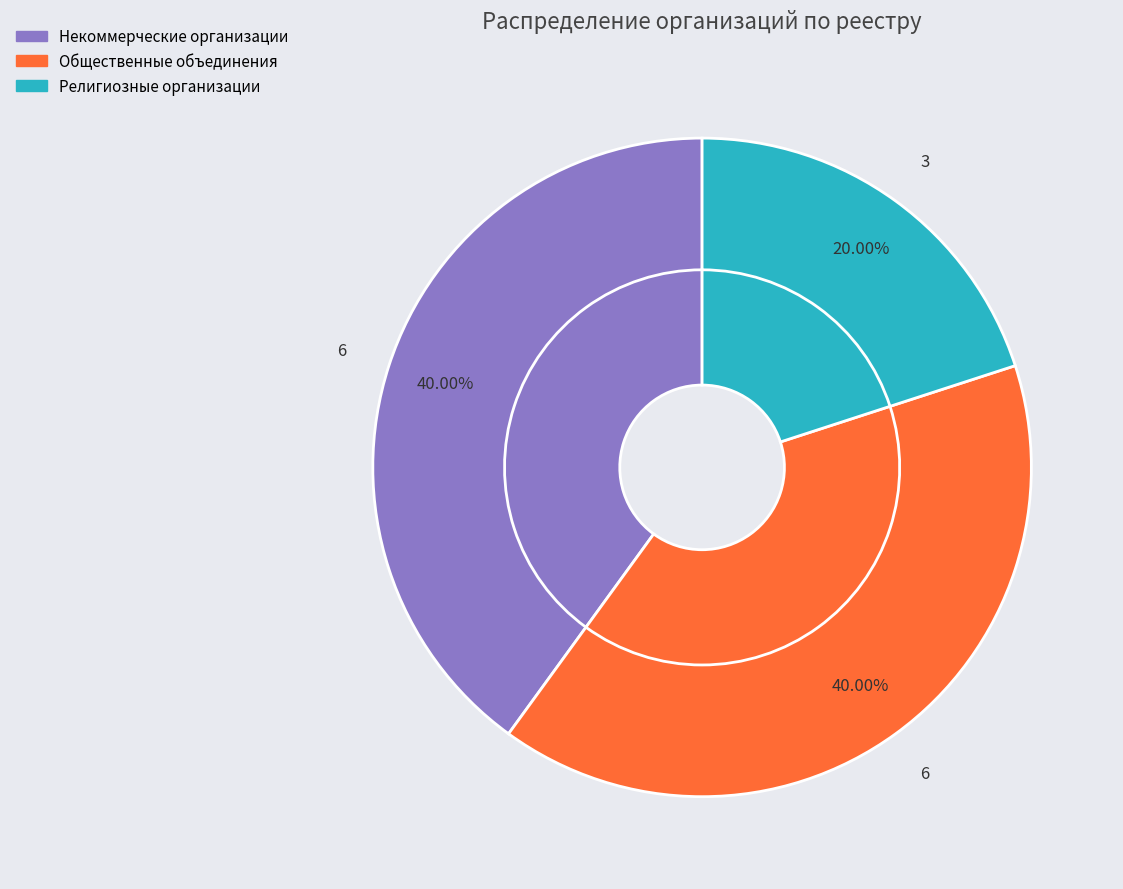

How many segments does this pie chart have?

3